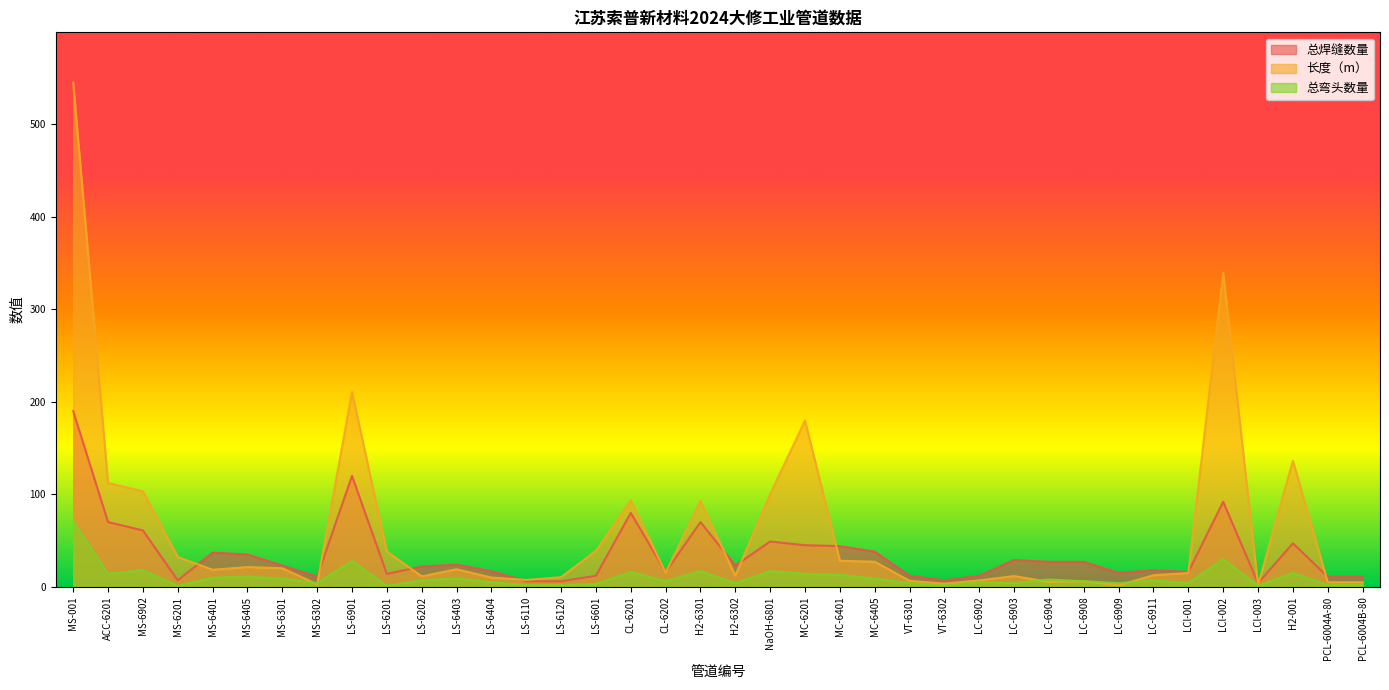

Where do 长度（m） and 总弯头数量 first cross each other?

MS-6301 and MS-6302